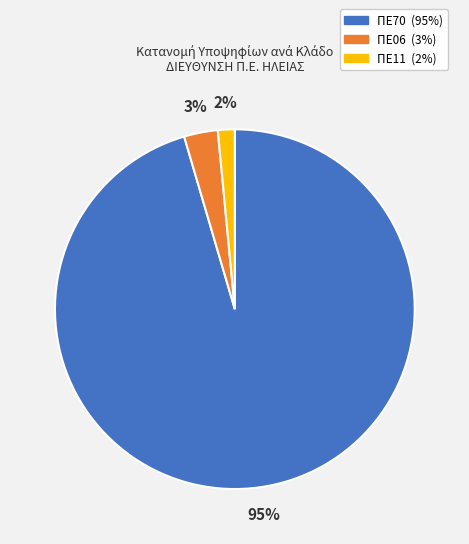

Rank the categories by value from highest to lowest.

ΠΕ70, ΠΕ06, ΠΕ11